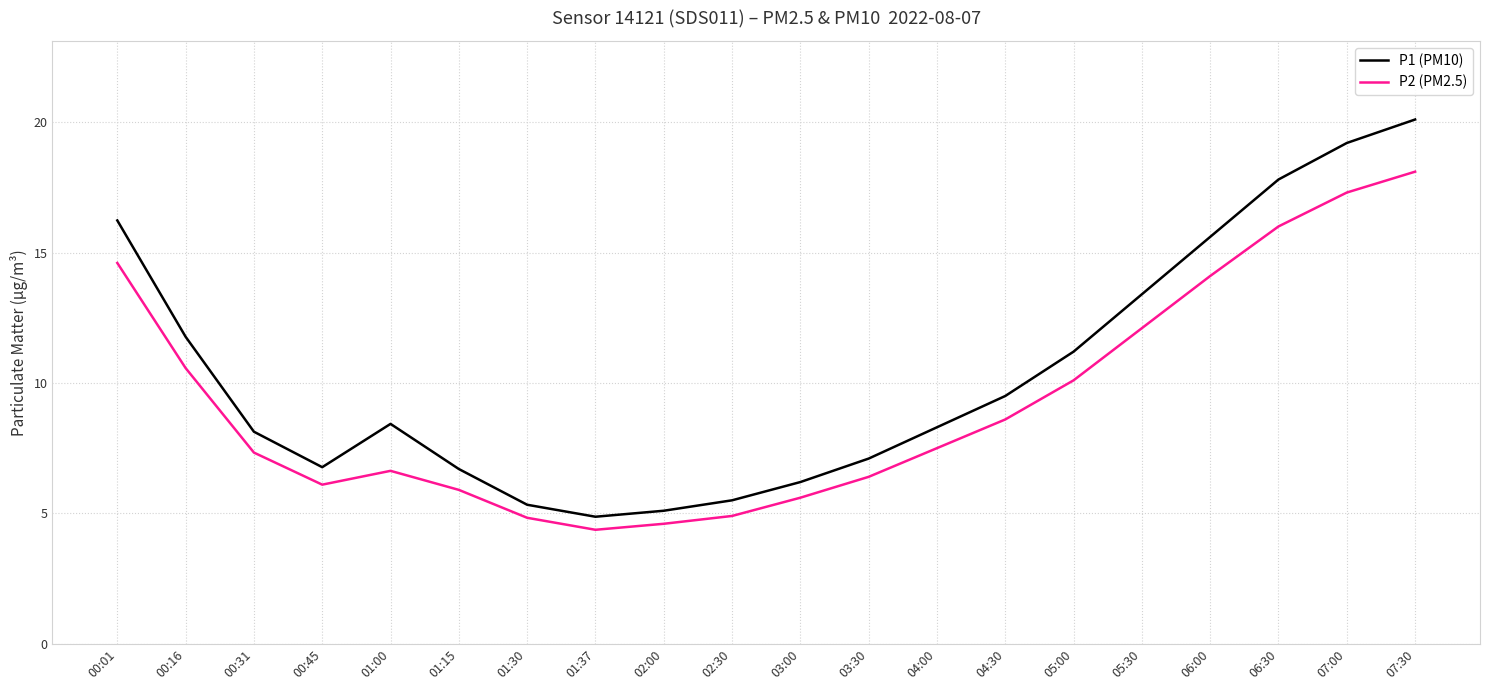

At which label does P1 (PM10) first exceed 8?

00:01